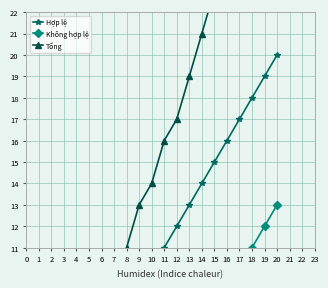

What is the difference between the highest and lowest values at 6?

6